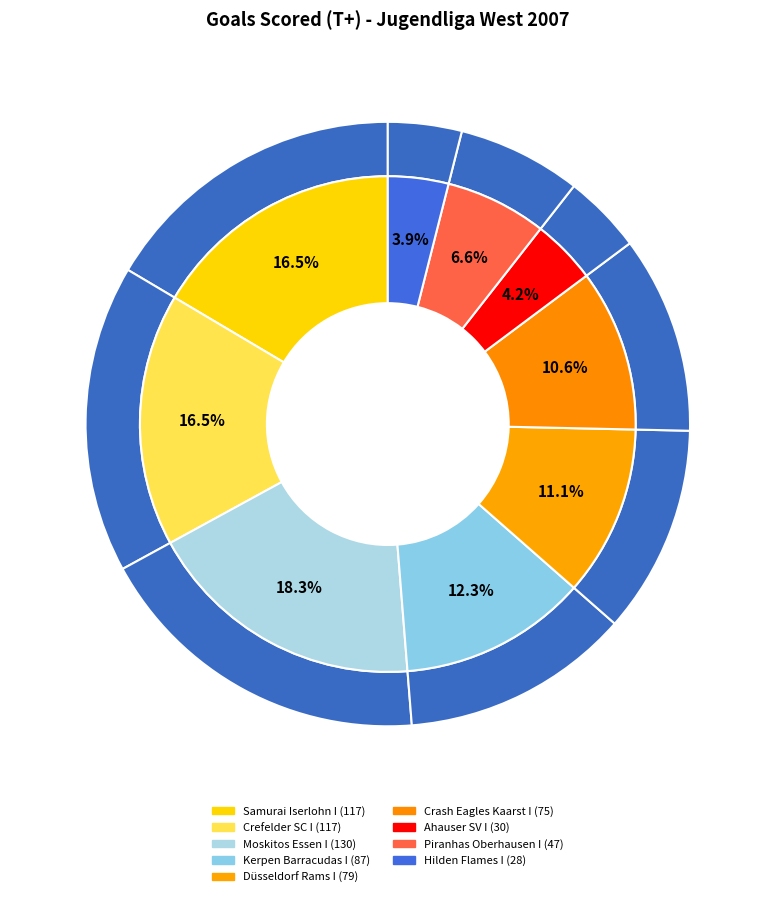

Does Ahauser SV I account for over 50% of the chart?

No